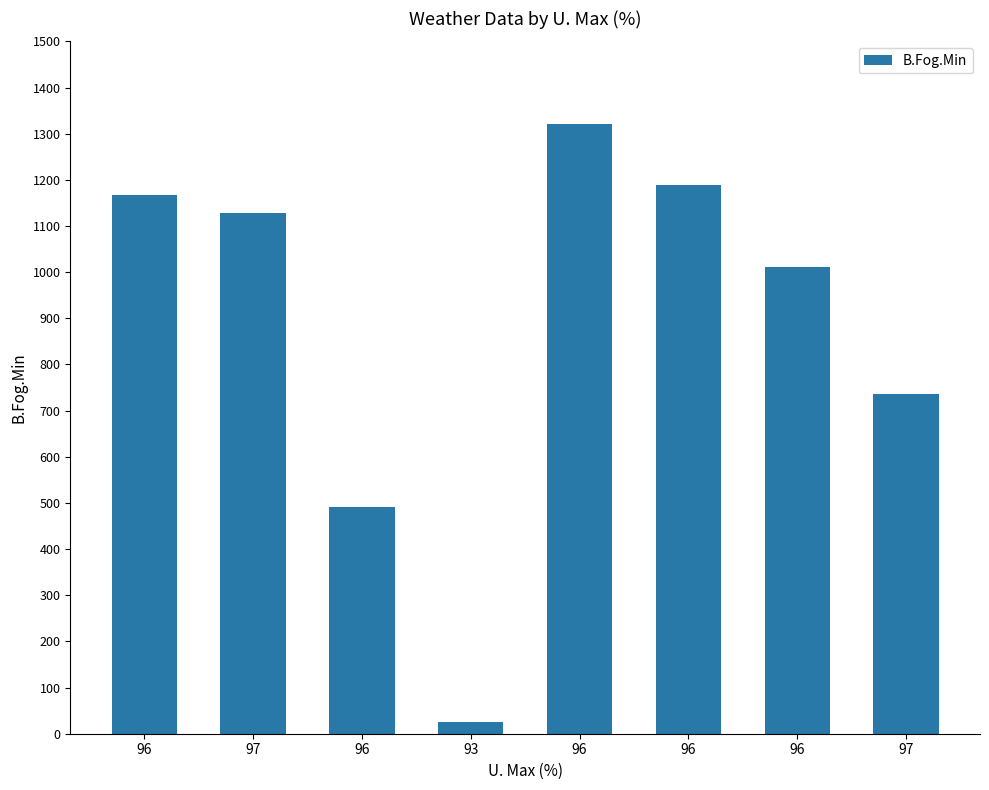

Approximately how many times larger is the value at 96 compared to 97?

1.6